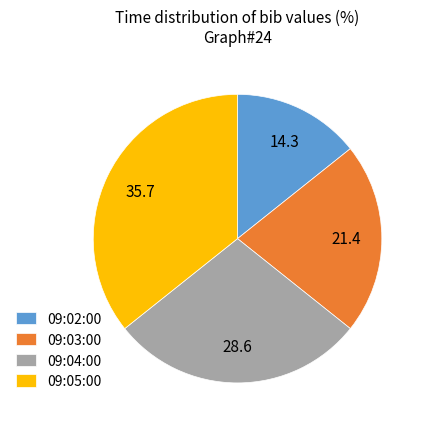

Approximately how many times larger is the value at 09:04:00 compared to 09:02:00?

2.0